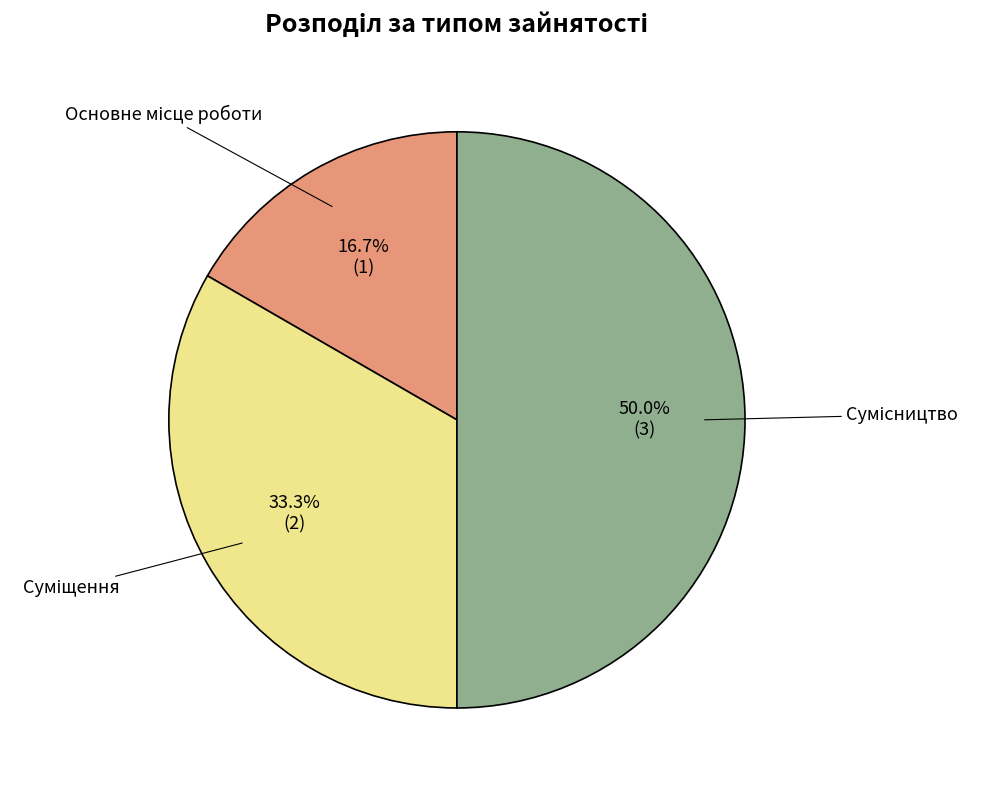

To the nearest percent, what is the difference between the largest and smallest slice percentages?

33%